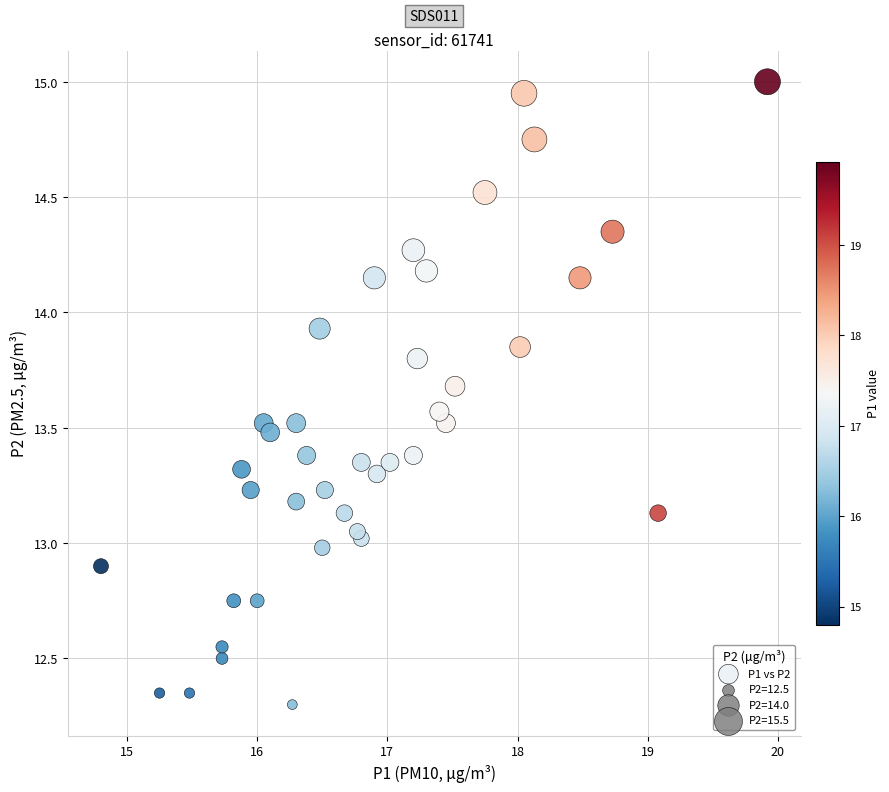

What is the range of X values (max minus min)?

5.1